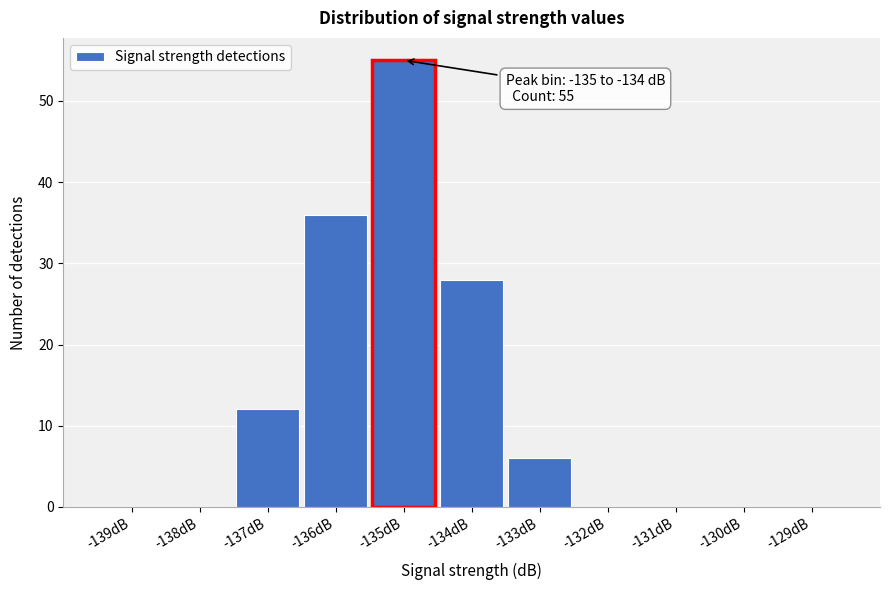

Reading right to left, list all the values displayed in this chart.

-129dB=0	-130dB=0	-131dB=0	-132dB=0	-133dB=6	-134dB=28	-135dB=55	-136dB=36	-137dB=12	-138dB=0	-139dB=0